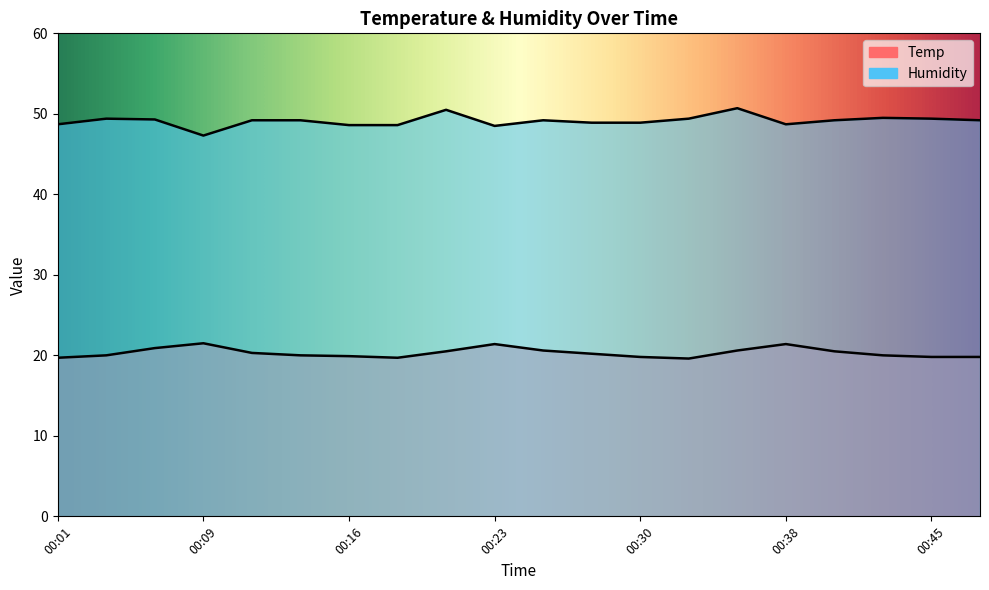

True or false: Temp has more than 0 points higher than both neighbors.

True